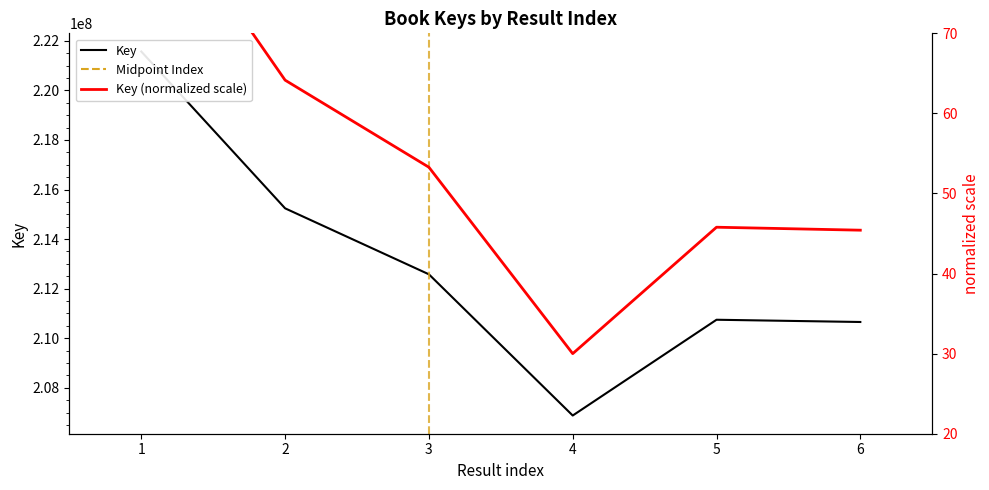

True or false: Key (normalized scale) and Key intersect in this chart.

False